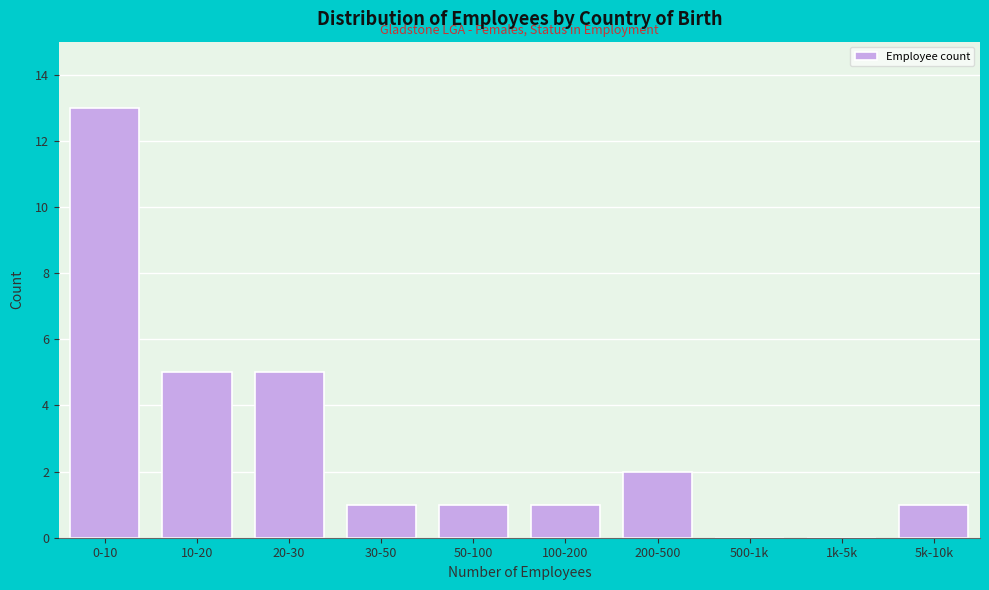

Reading right to left, list all the values displayed in this chart.

5k-10k=1	1k-5k=0	500-1k=0	200-500=2	100-200=1	50-100=1	30-50=1	20-30=5	10-20=5	0-10=13